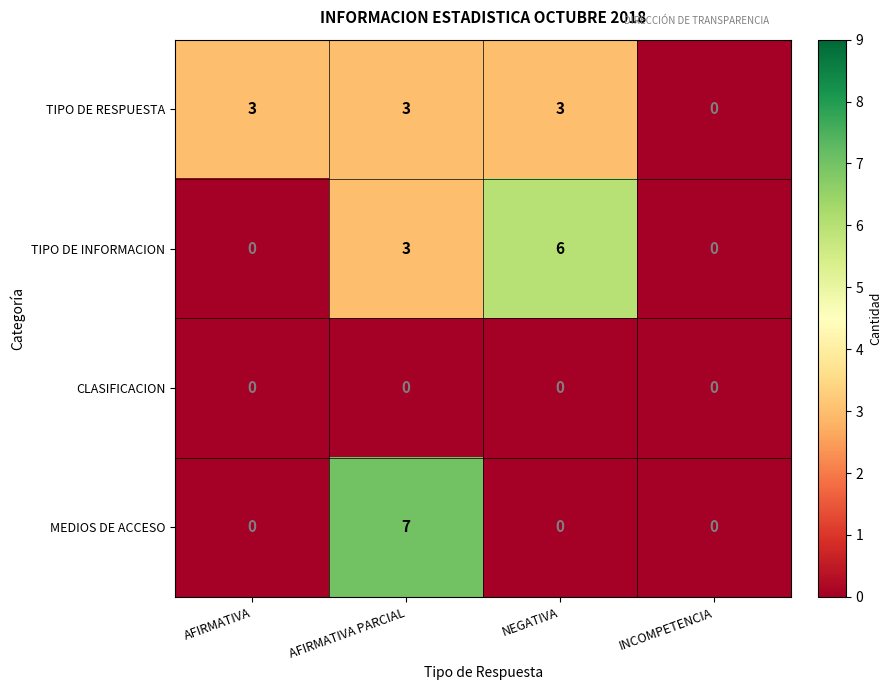

What is the maximum value for TIPO DE RESPUESTA?

3